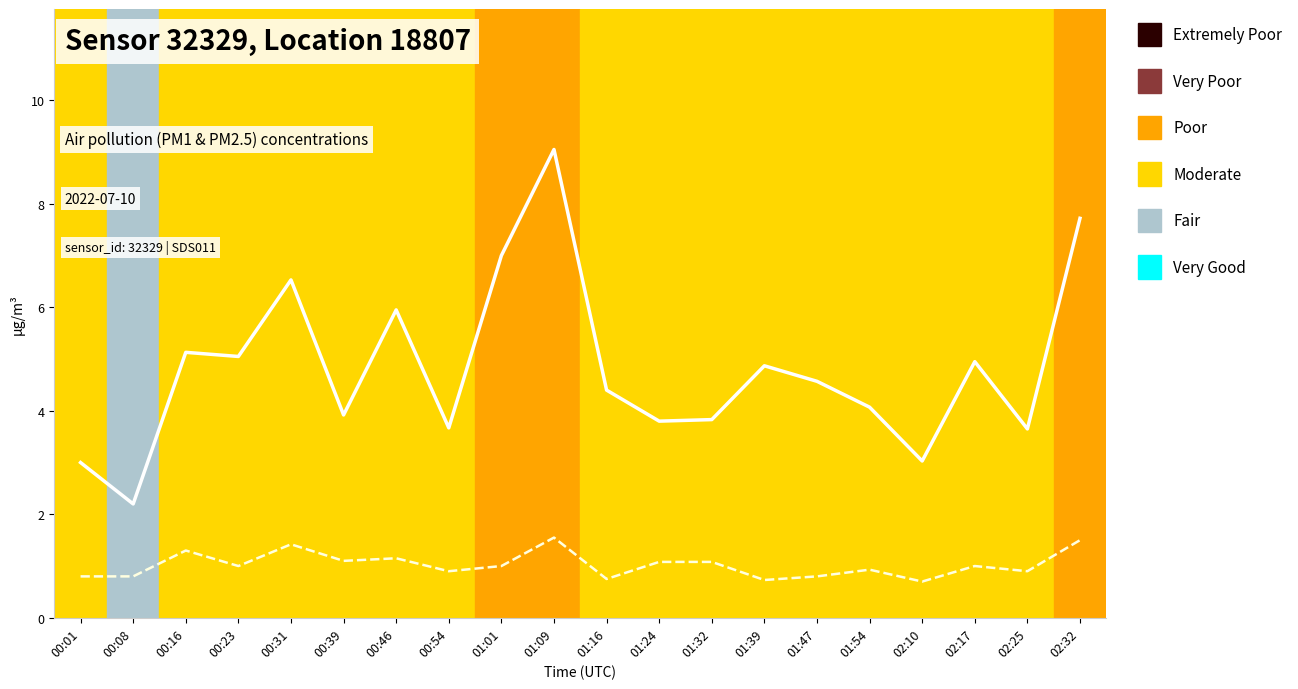

True or false: P1 (PM10) and P2 (PM2.5) cross at least once.

False